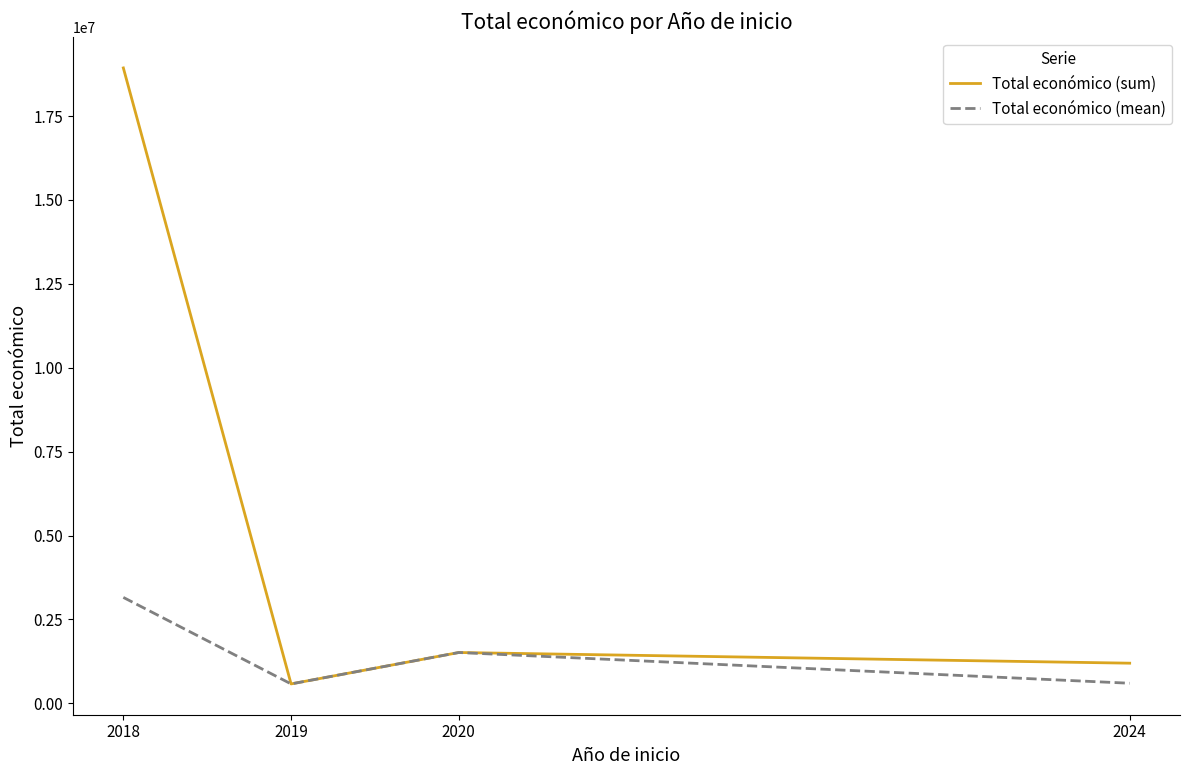

What is the difference between the maximum and minimum values in the Total económico (mean) series?

2578337.8